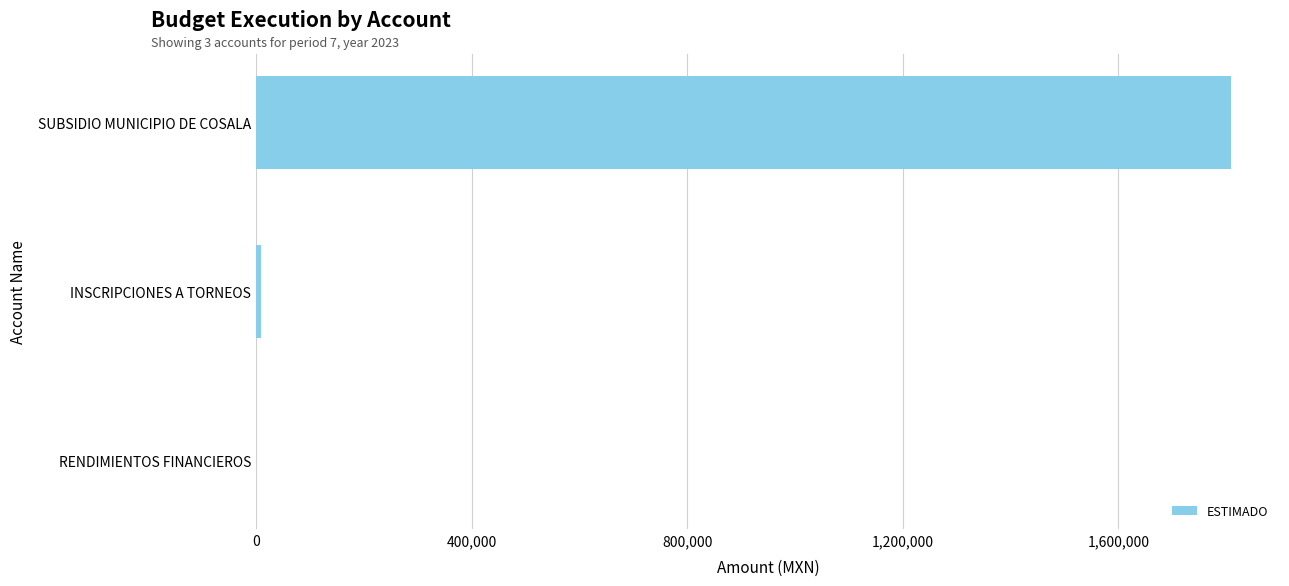

How many positive values are there?

2